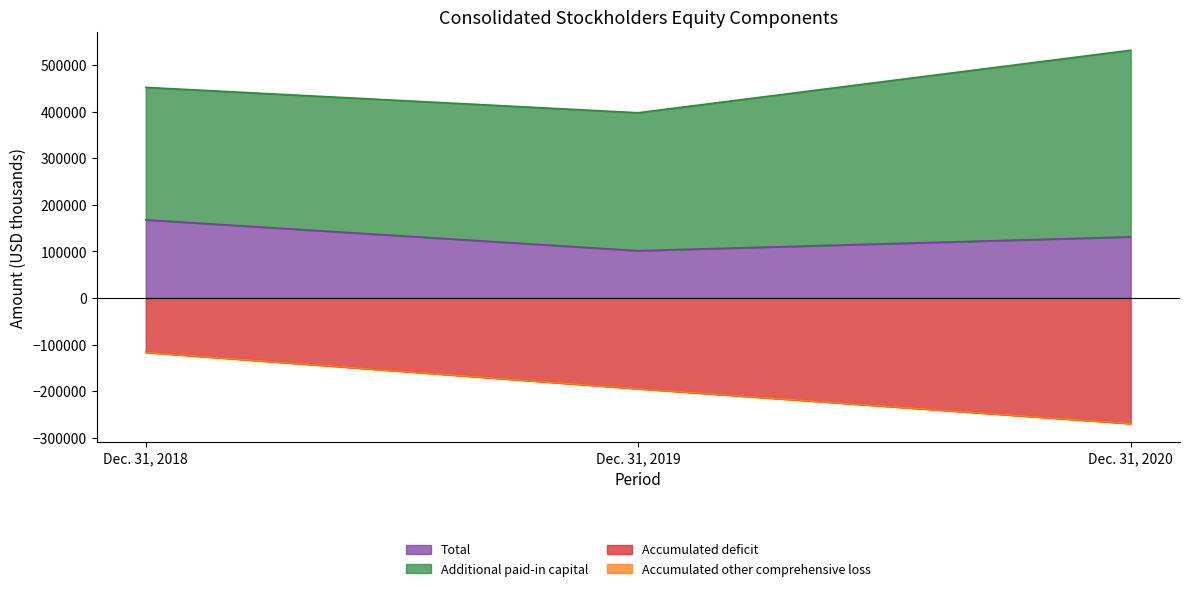

Rank the categories by Accumulated deficit value from lowest to highest.

Dec. 31, 2020, Dec. 31, 2019, Dec. 31, 2018